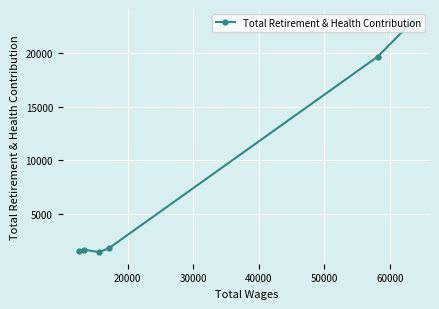

What is the smallest value displayed?

1395